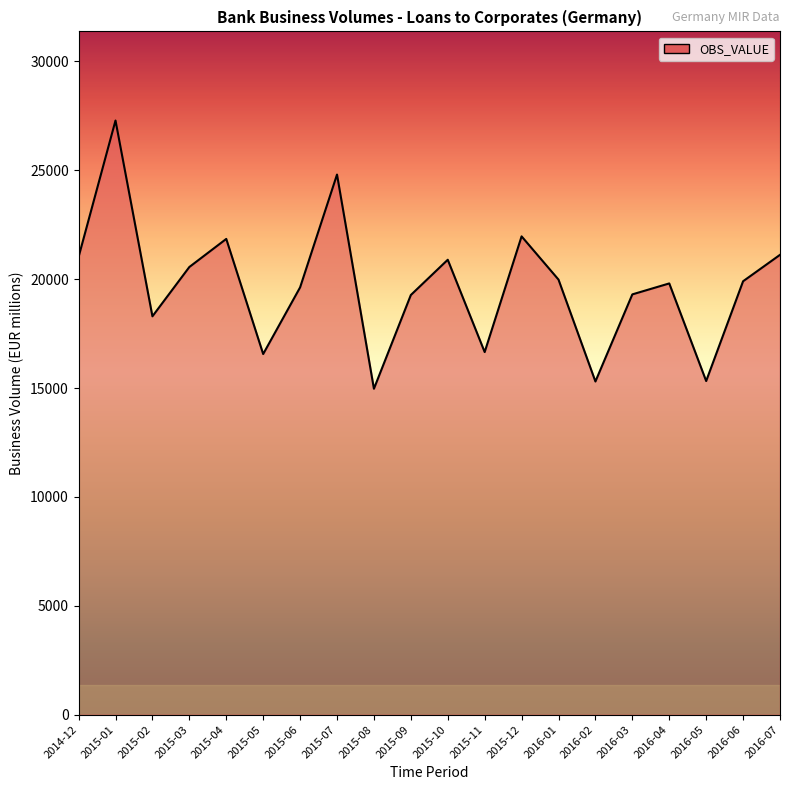

Where is the first local maximum?

2015-01